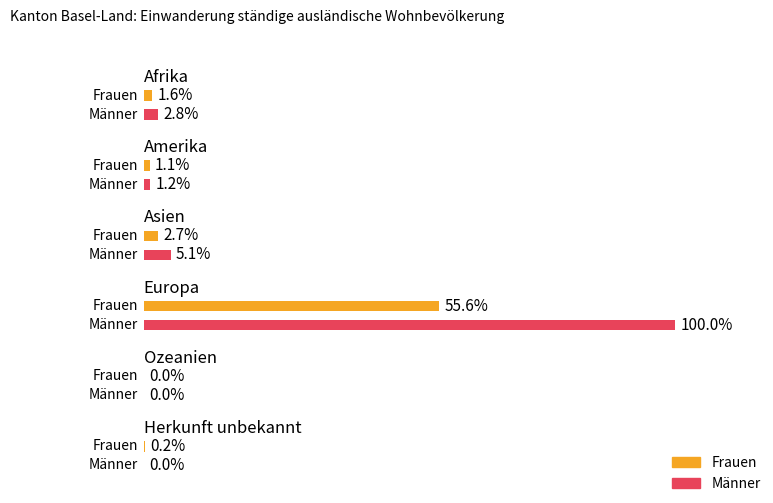

Which series has the largest range (max minus min)?

Männer